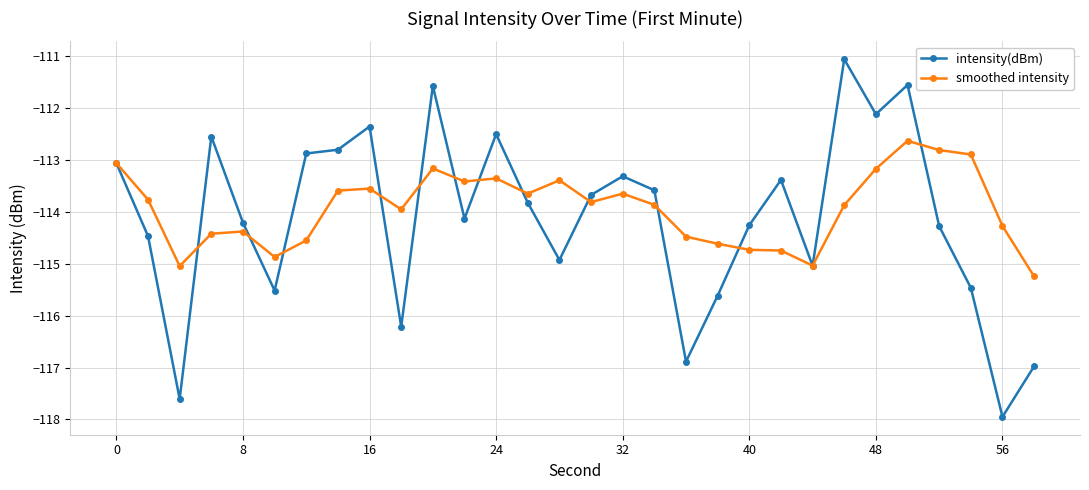

Which series has the largest range (max minus min)?

intensity(dBm)